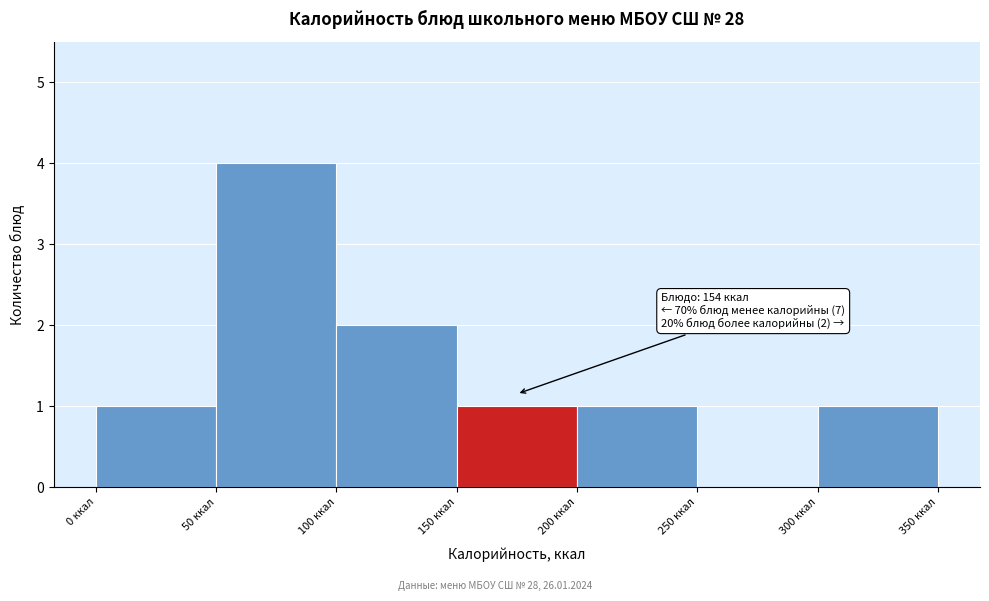

Over which range of the x-axis is the bar tallest?

50 to 100